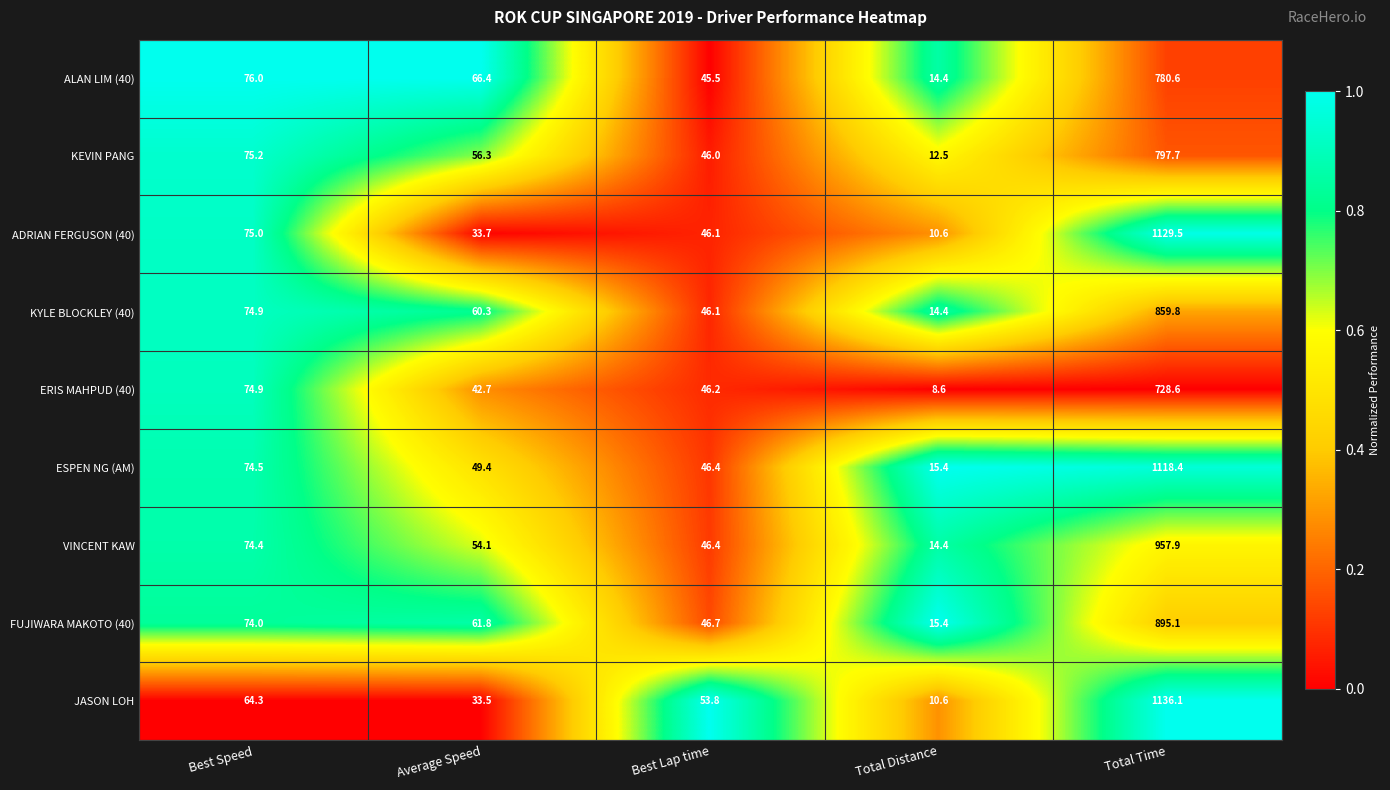

What is the difference between the second highest and minimum values in the ESPEN NG (AM) series?

59.1